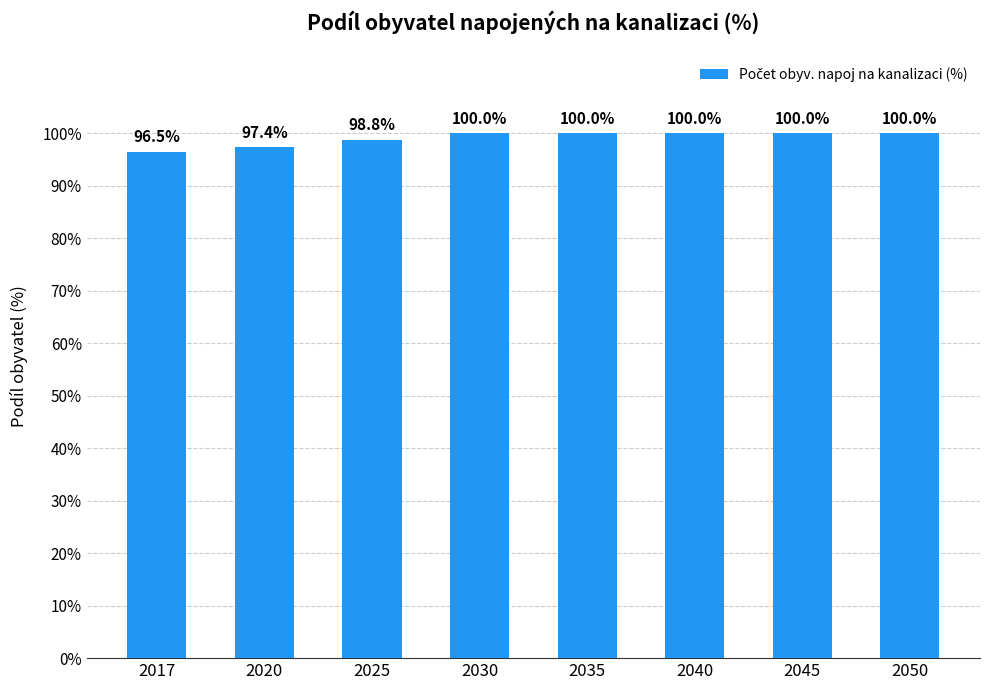

Count the values in the range 98 to 100.

6